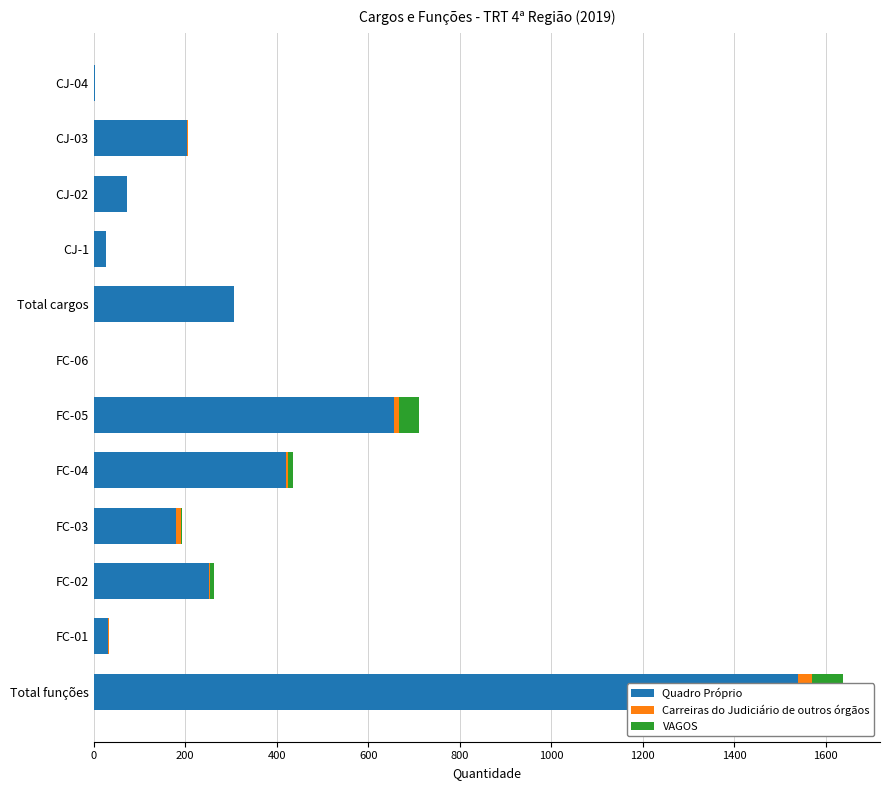

What is the maximum value for Quadro Próprio?

1540